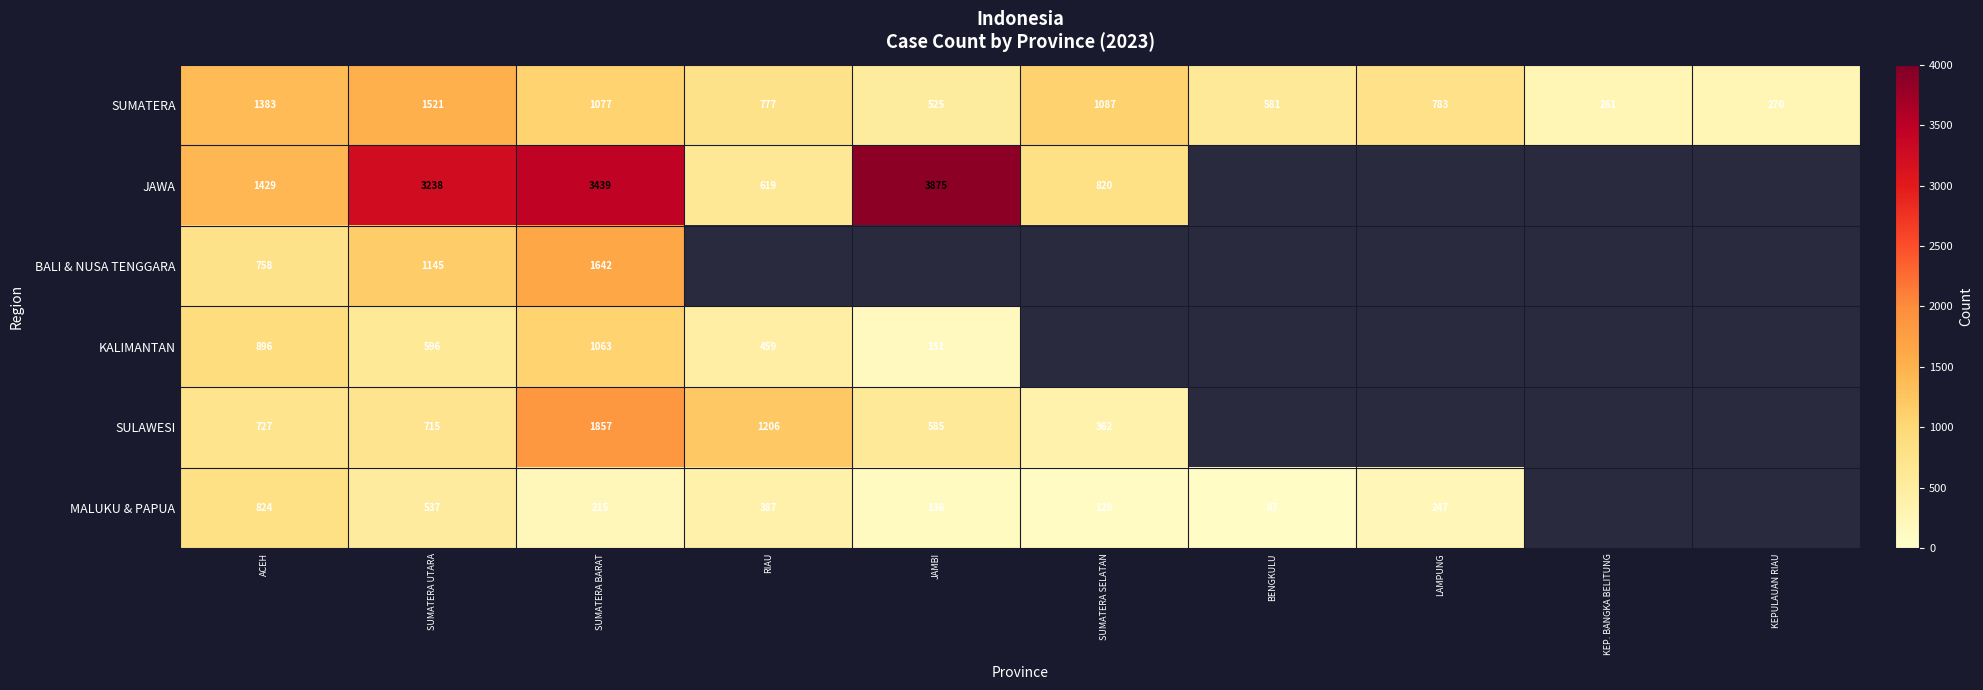

What is the difference between the highest and lowest values at ACEH?

702